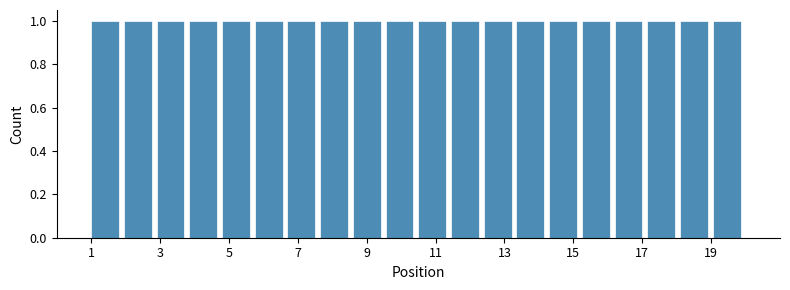

What is the height of the bar covering 9.55 to 10.50 on the x-axis? Neither the bar edges nor the heights are printed on the chart, so give them approximately, as read against the axes.

1